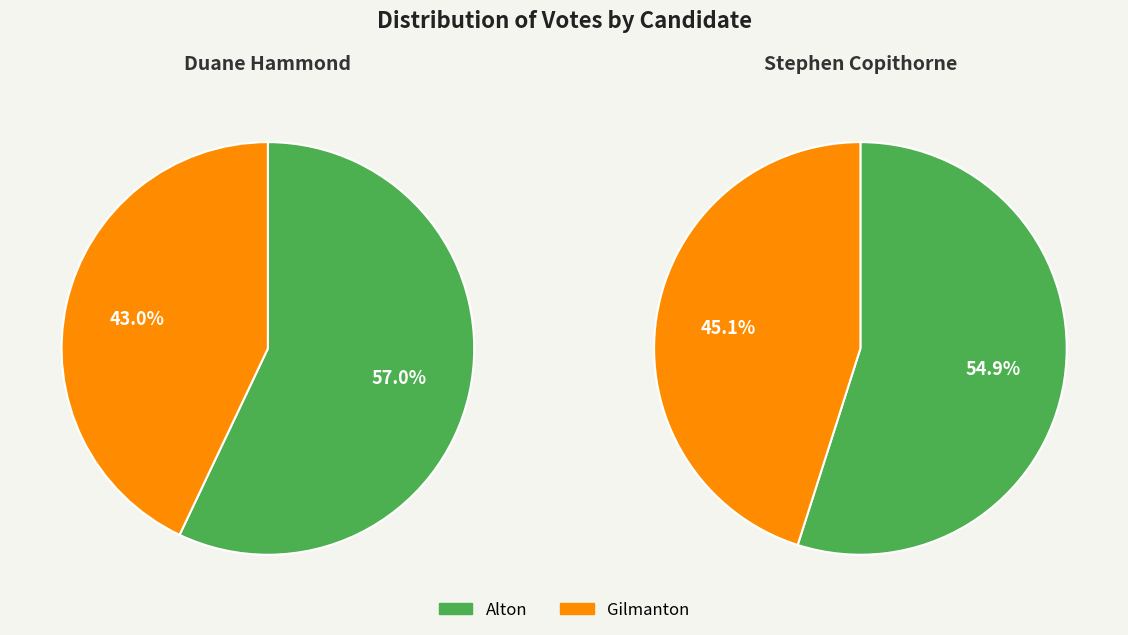

To the nearest percent, what portion does Gilmanton represent?

45%